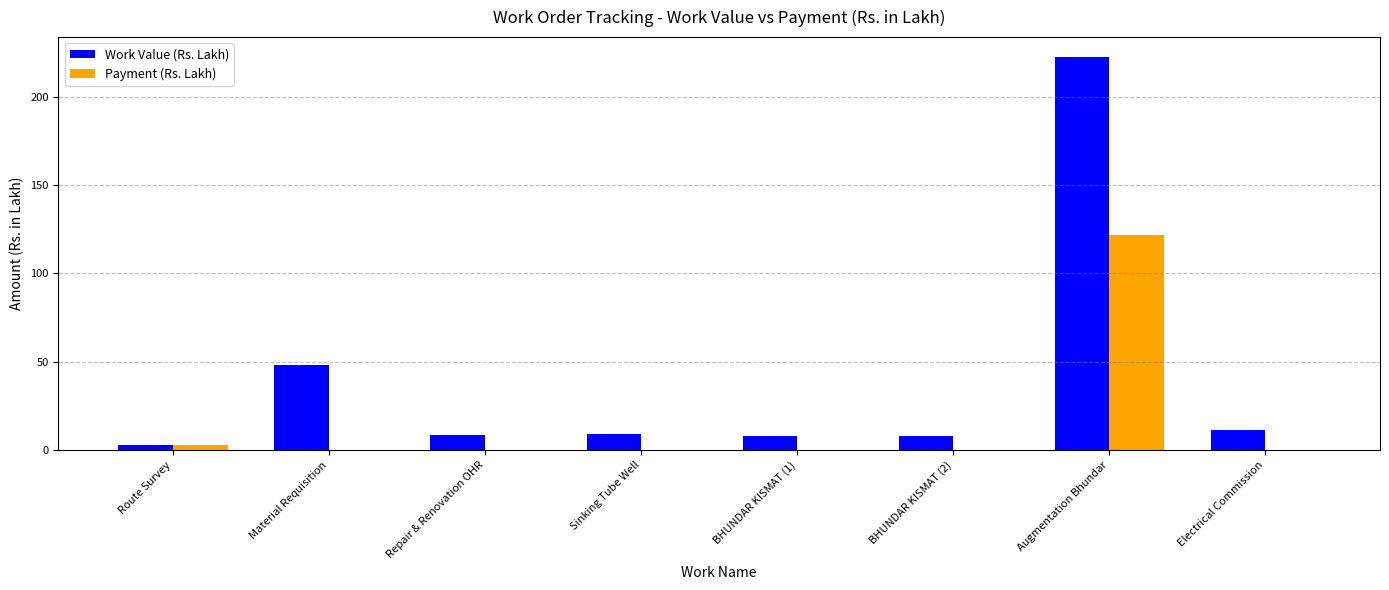

What is the sum of all Work Value (Rs. Lakh) values?

317.8